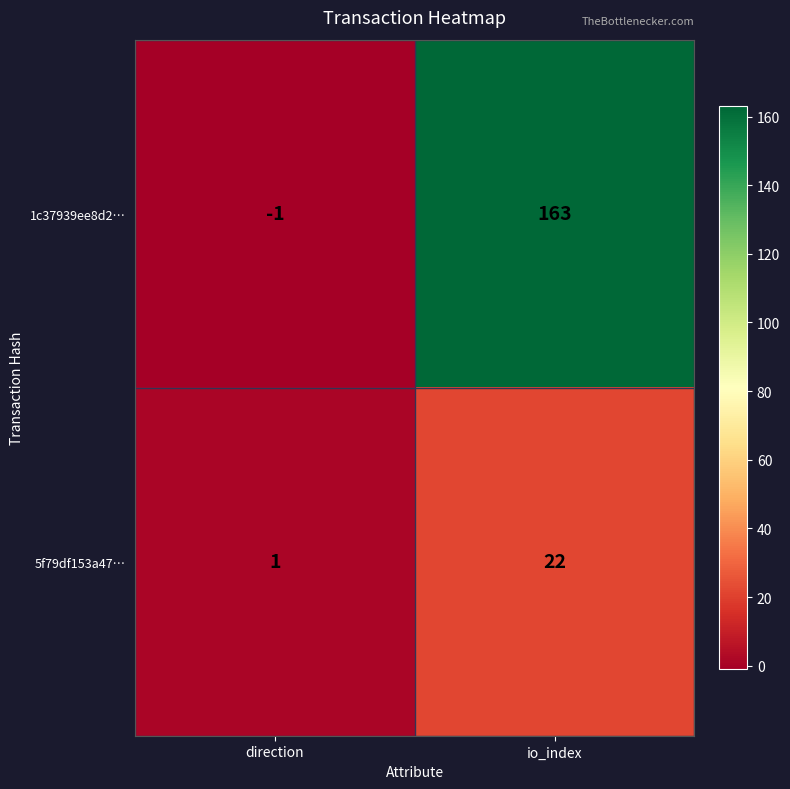

At how many categories does at least one series exceed 48?

1